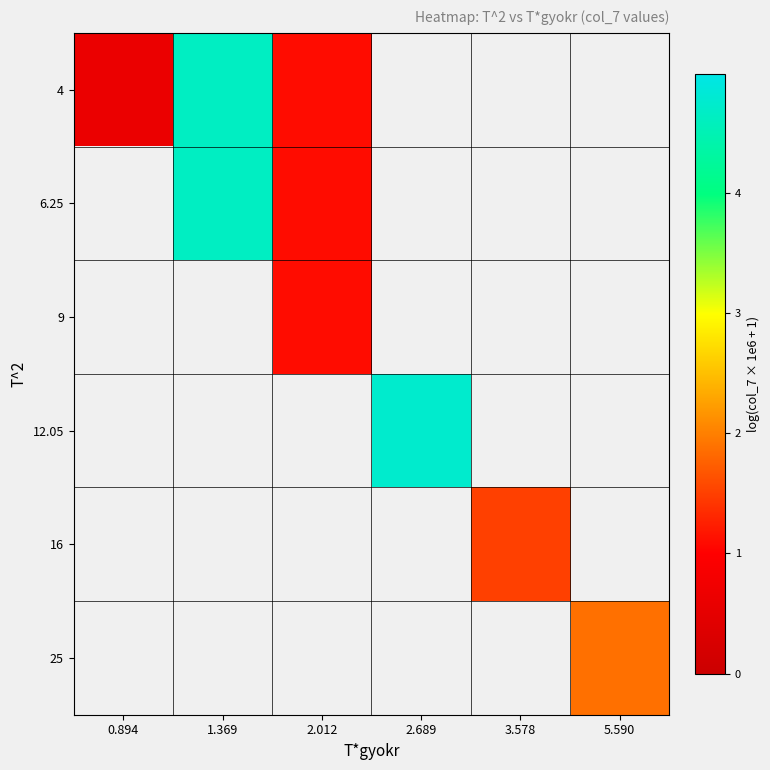

How many positive values does the 9 series have?

1